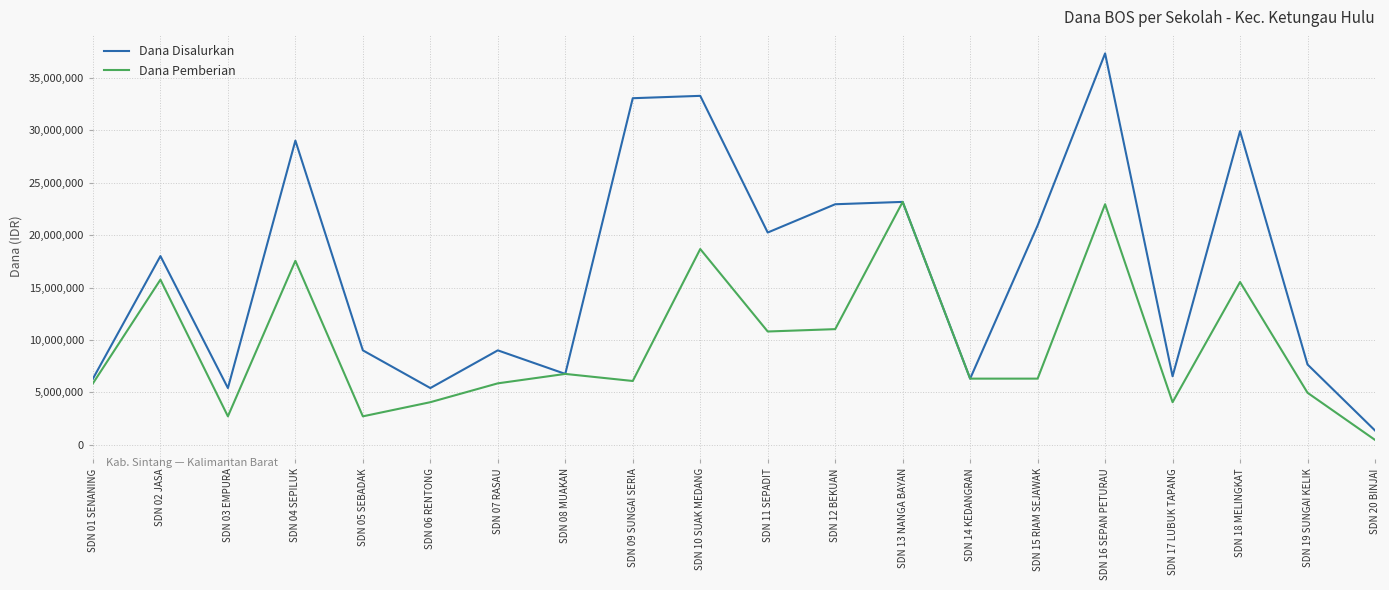

Which category has the highest value in the Dana Disalurkan series?

SDN 16 SEPAN PETURAU